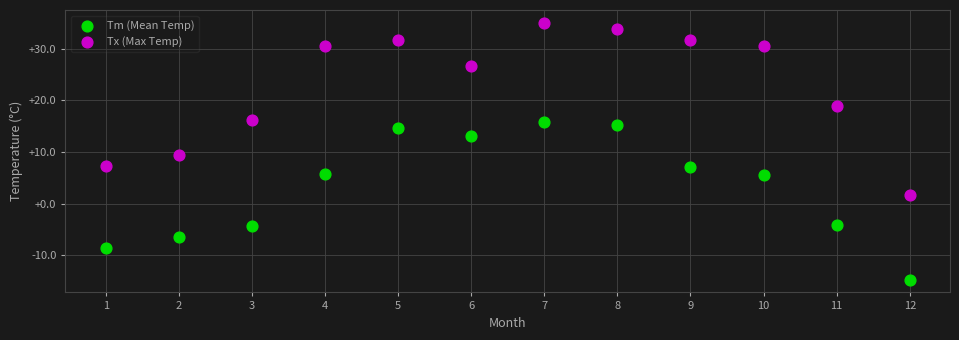

In the Tm (Mean Temp) series, what Y value is closest to 0?

-4.2